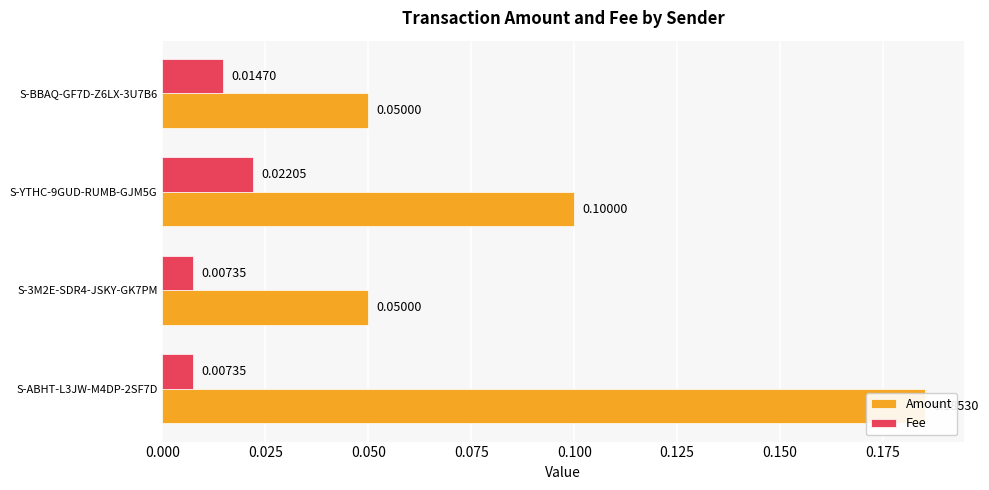

What is the average value of the Amount series?

0.1